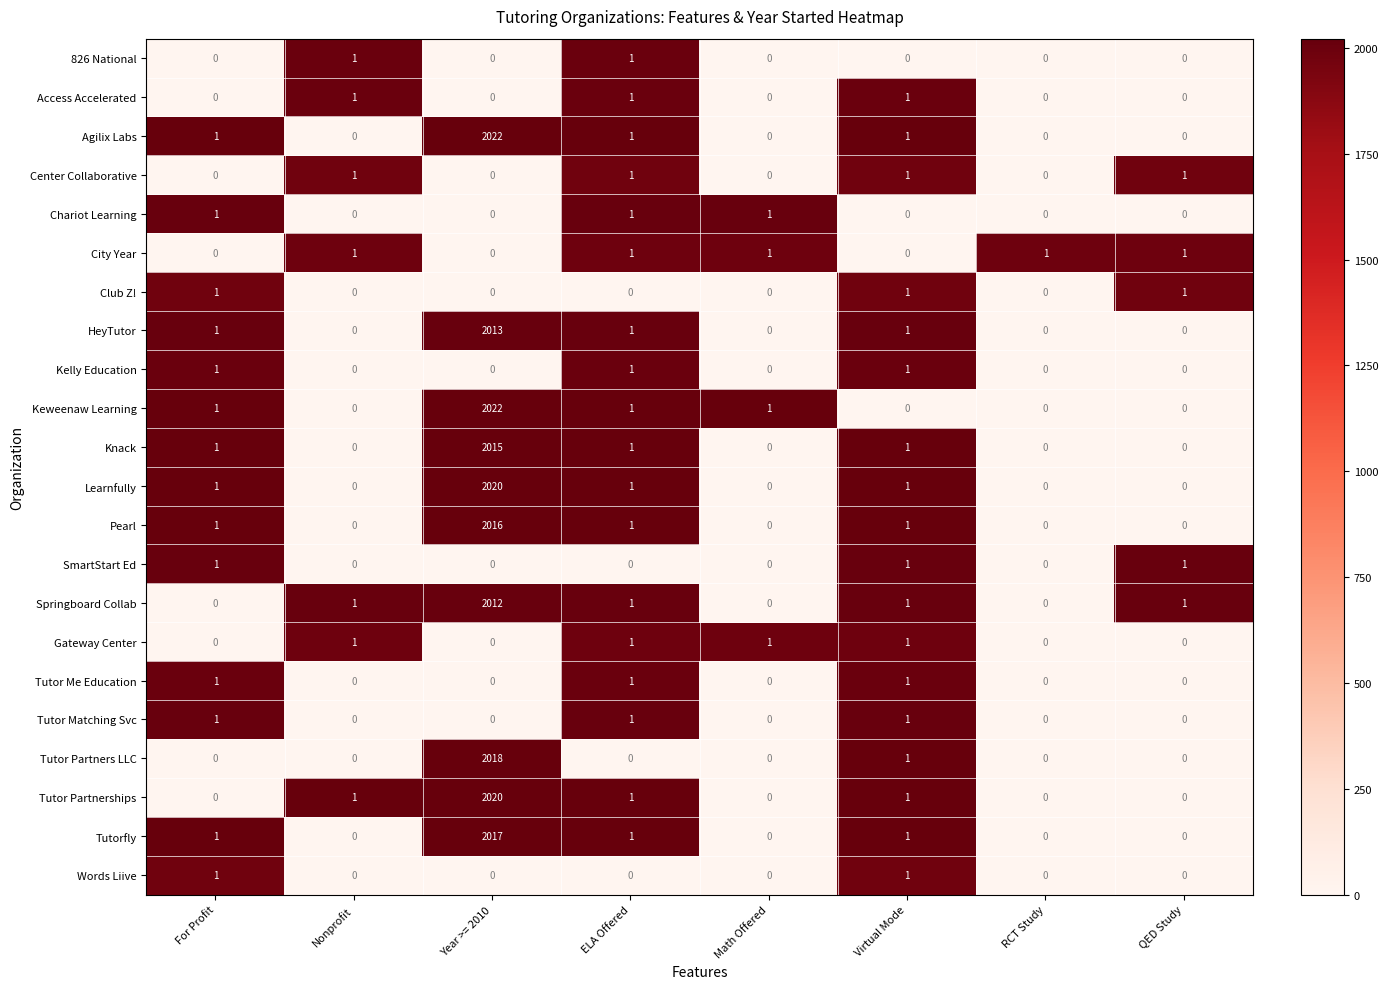

How many Club Z! values are between 0 and 1?

8